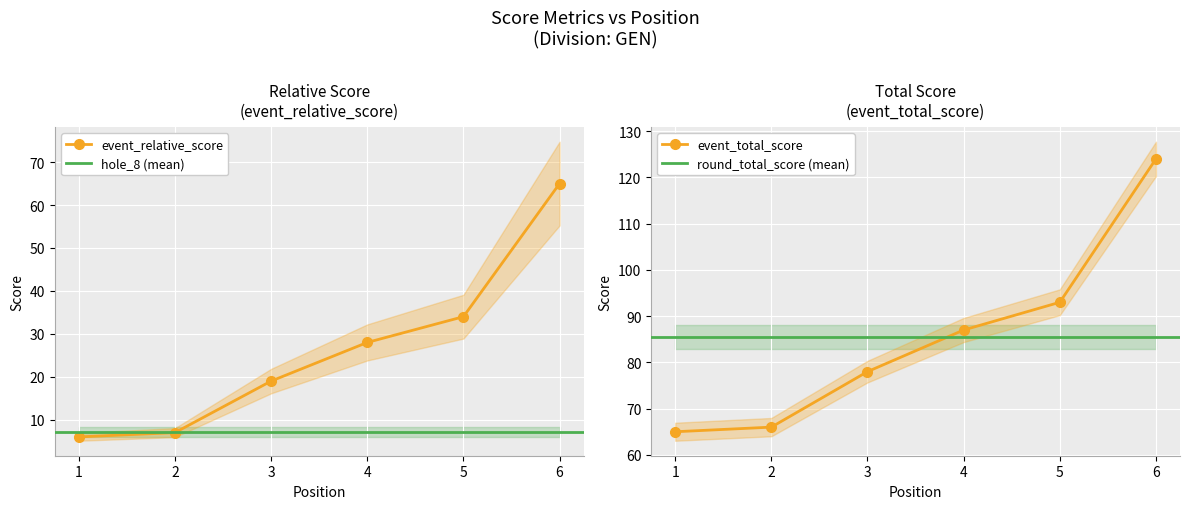

Does the chart display data point markers on the line(s)?

Yes